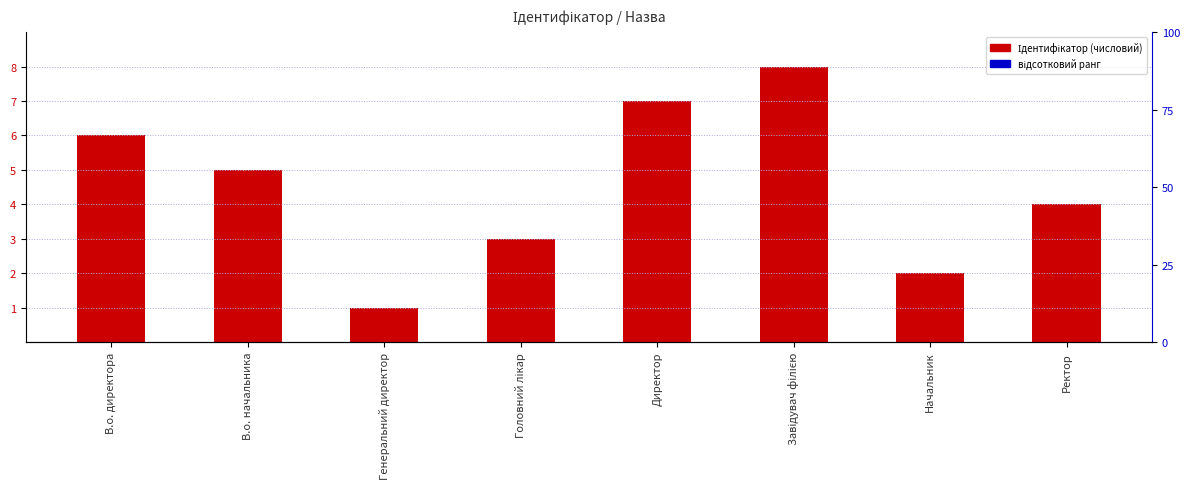

How many values are between 3 and 7?

5